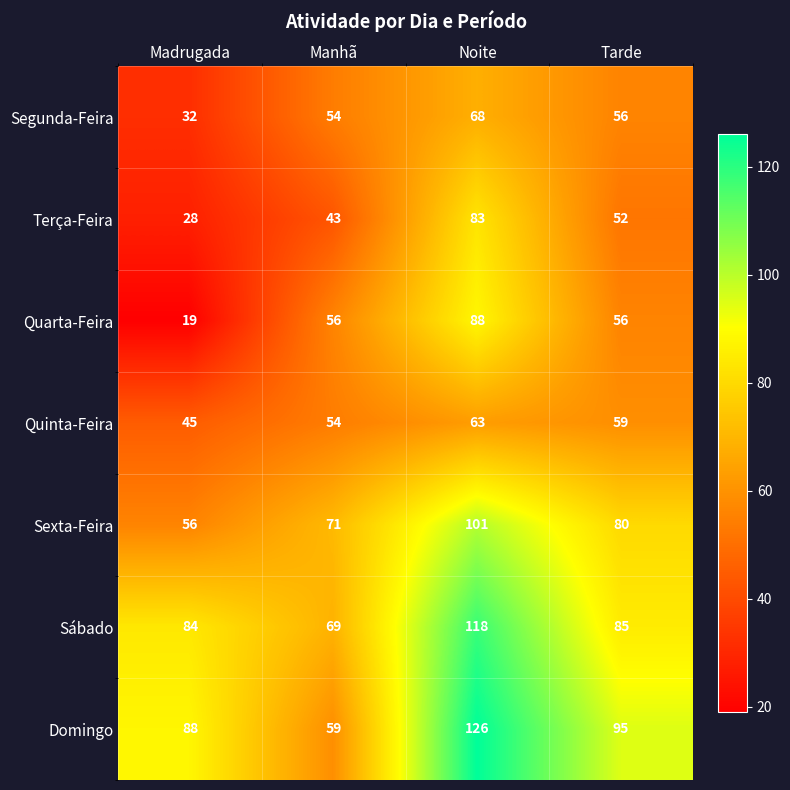

At which category does the chart reach its peak across all series?

Noite